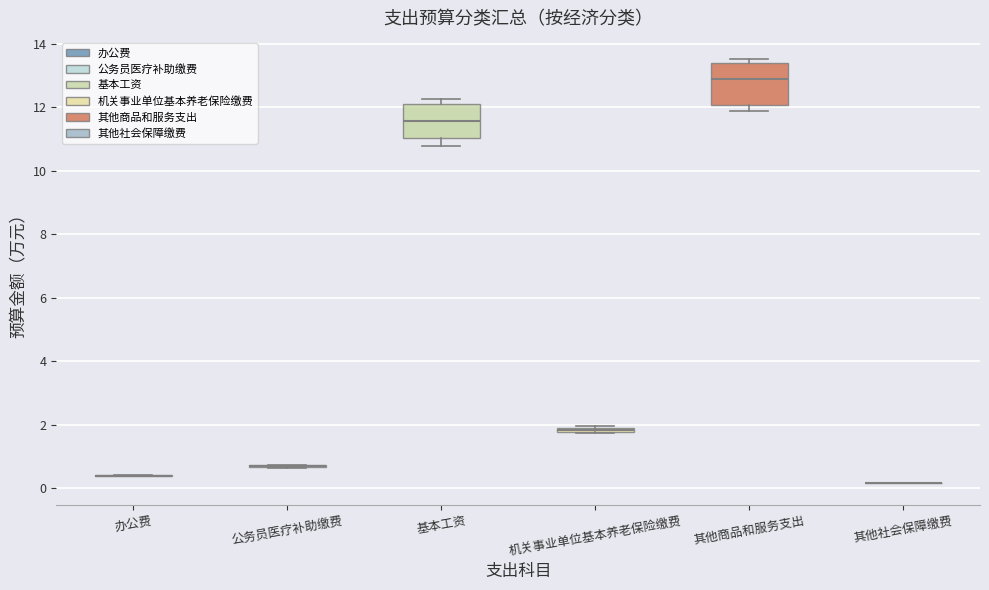

Comparing the boxes themselves (not the whiskers), which one is the tallest?

其他商品和服务支出